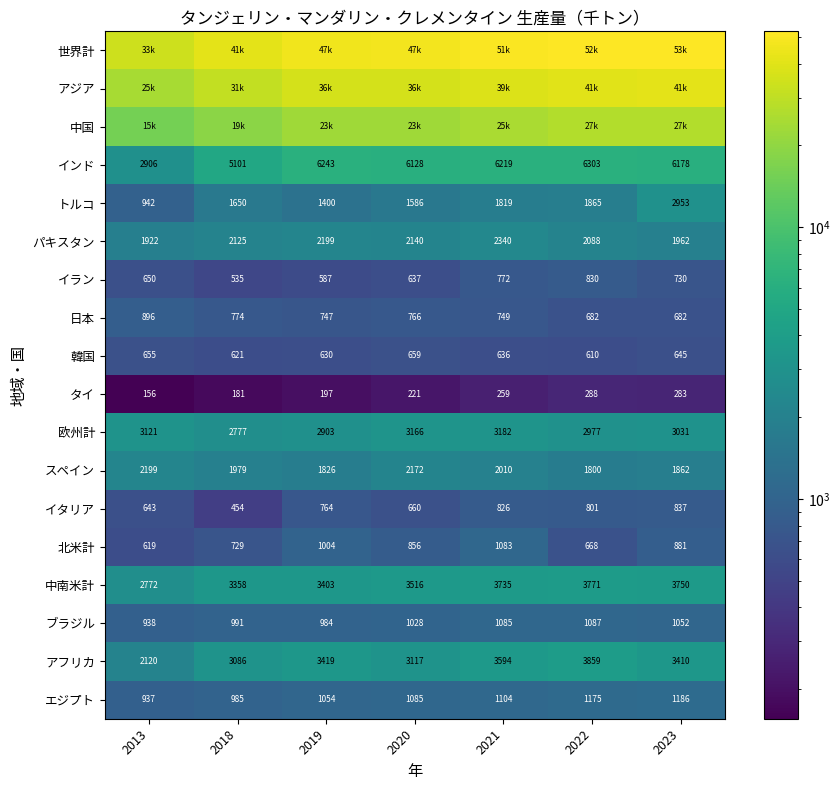

Rank the categories by イラン value from highest to lowest.

2022, 2021, 2023, 2013, 2020, 2019, 2018